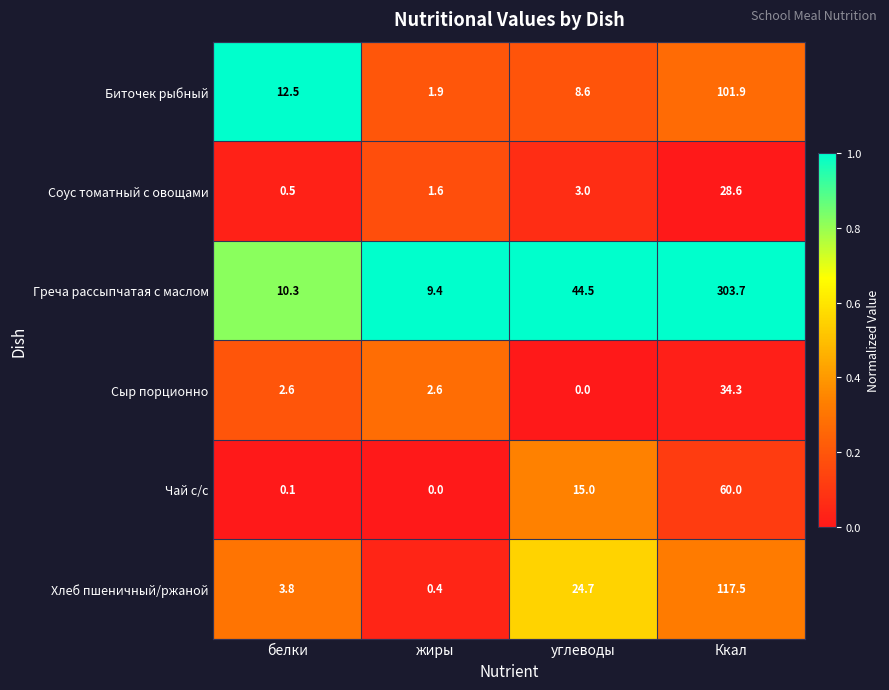

List the series in order of their peak value, lowest first.

Соус томатный с овощами, Сыр порционно, Чай с/с, Биточек рыбный, Хлеб пшеничный/ржаной, Греча рассыпчатая с маслом